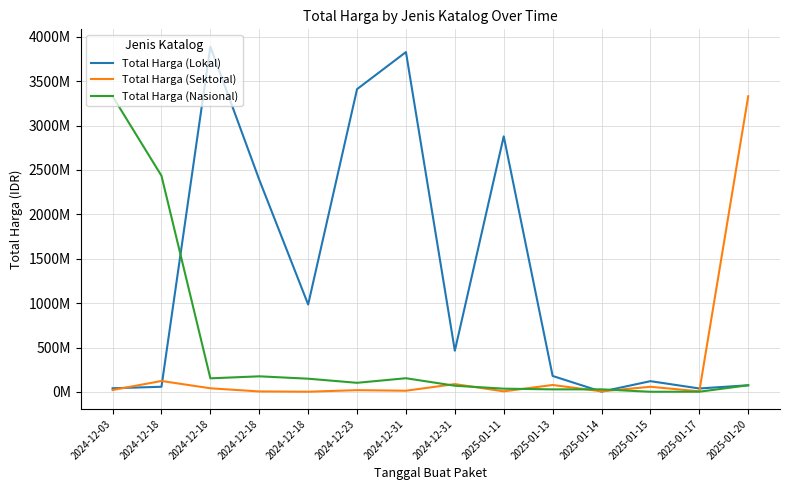

What is the difference between the second highest and minimum values in the Total Harga (Lokal) series?

3824515000